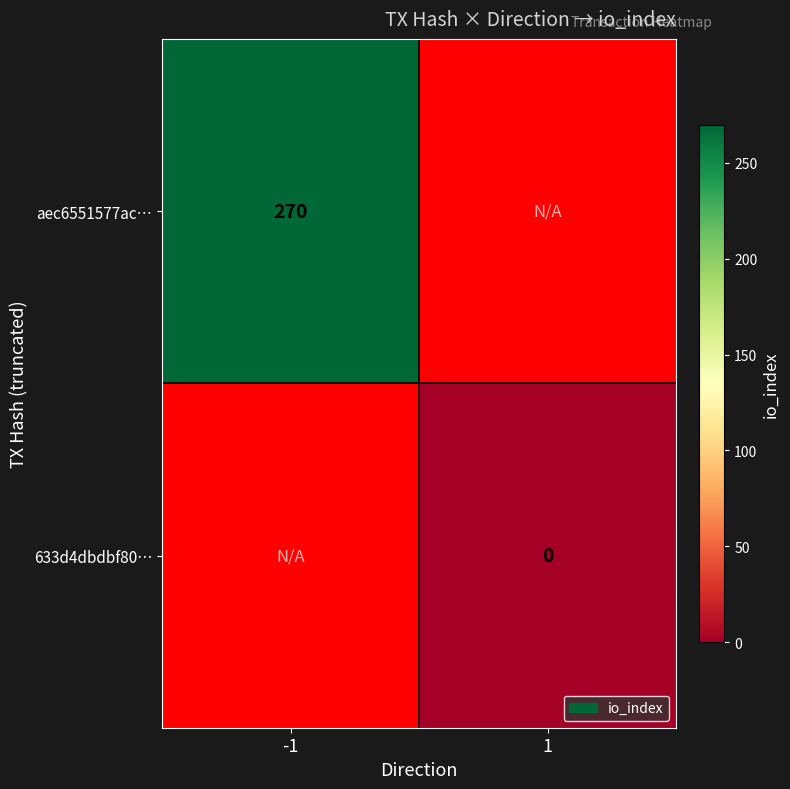

Is the value of aec6551577ac… at -1 greater than the value of 633d4dbdbf80… at 1?

Yes